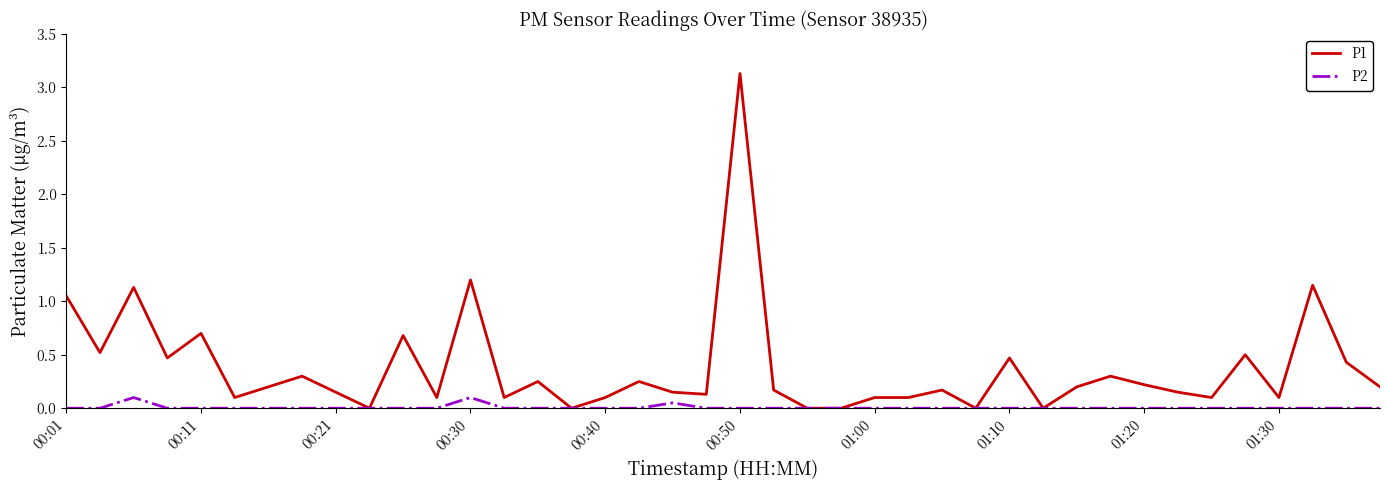

What are all the series names shown in the legend?

P1, P2